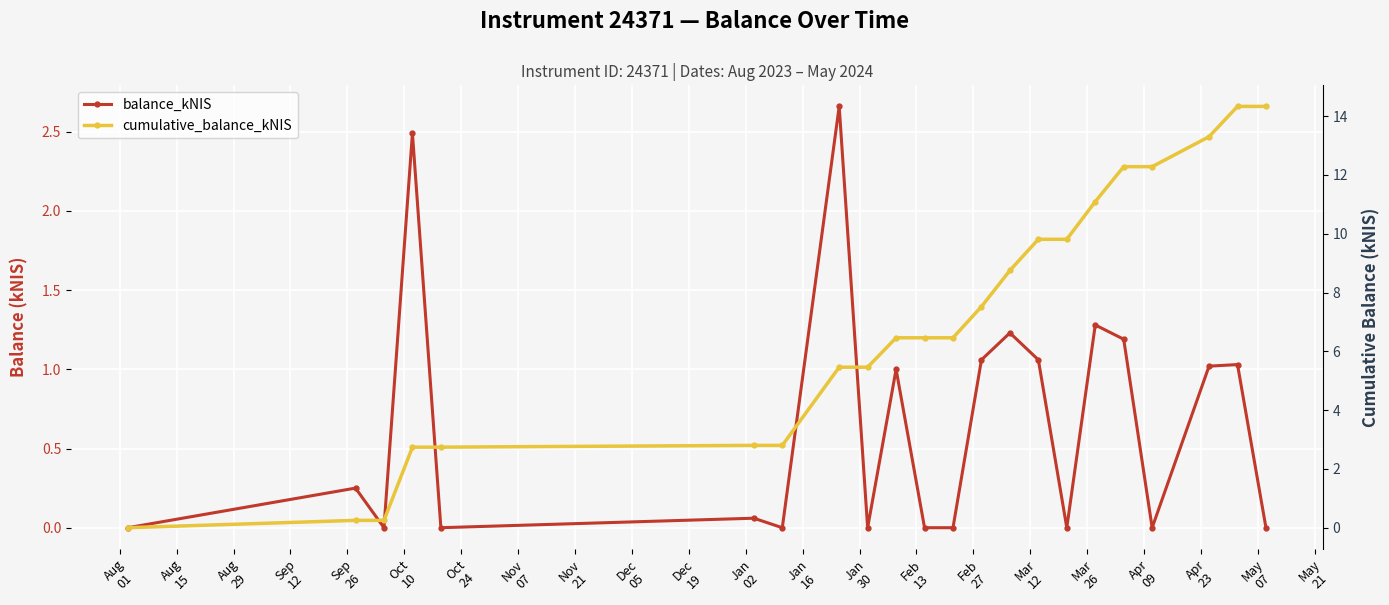

How many values in the cumulative_balance_kNIS series are below 6?

9